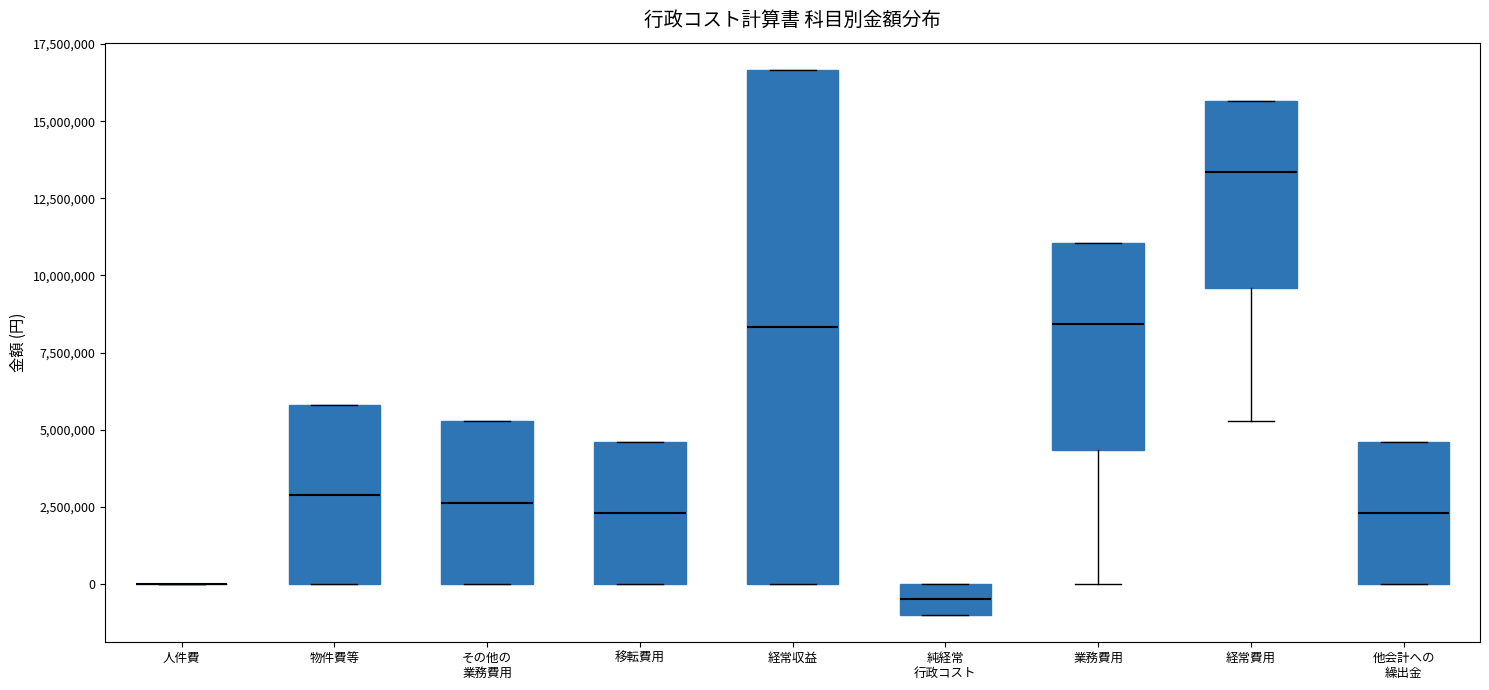

Which box is the tallest, from its lower edge to its upper edge?

経常収益